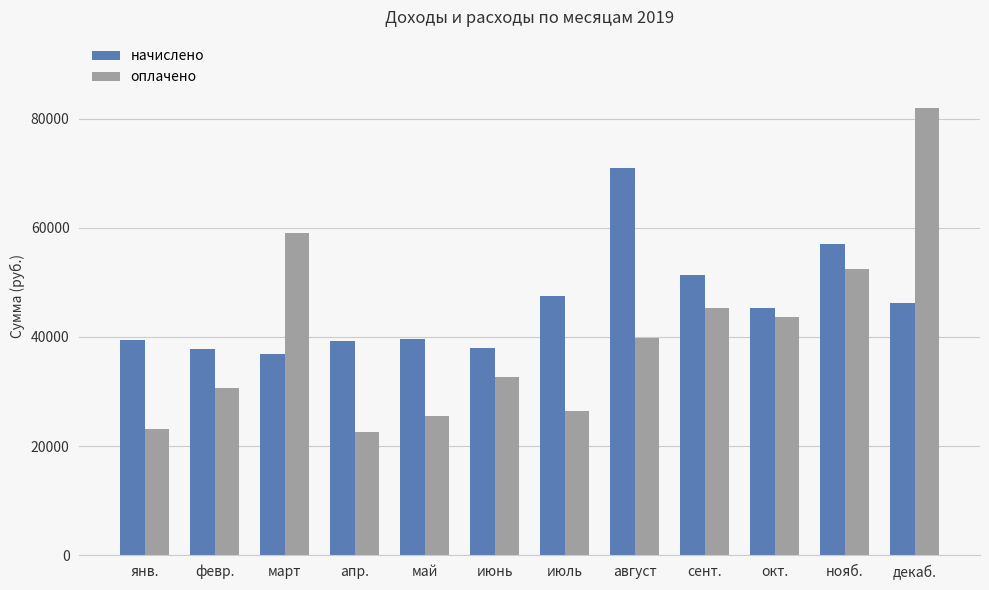

At which label does начислено reach its minimum?

март